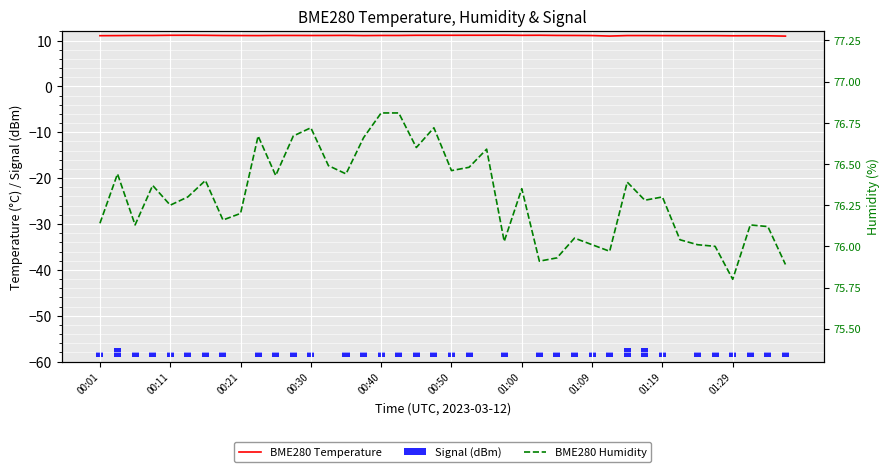

Which has a higher value, 01:00 or 00:11?

01:00